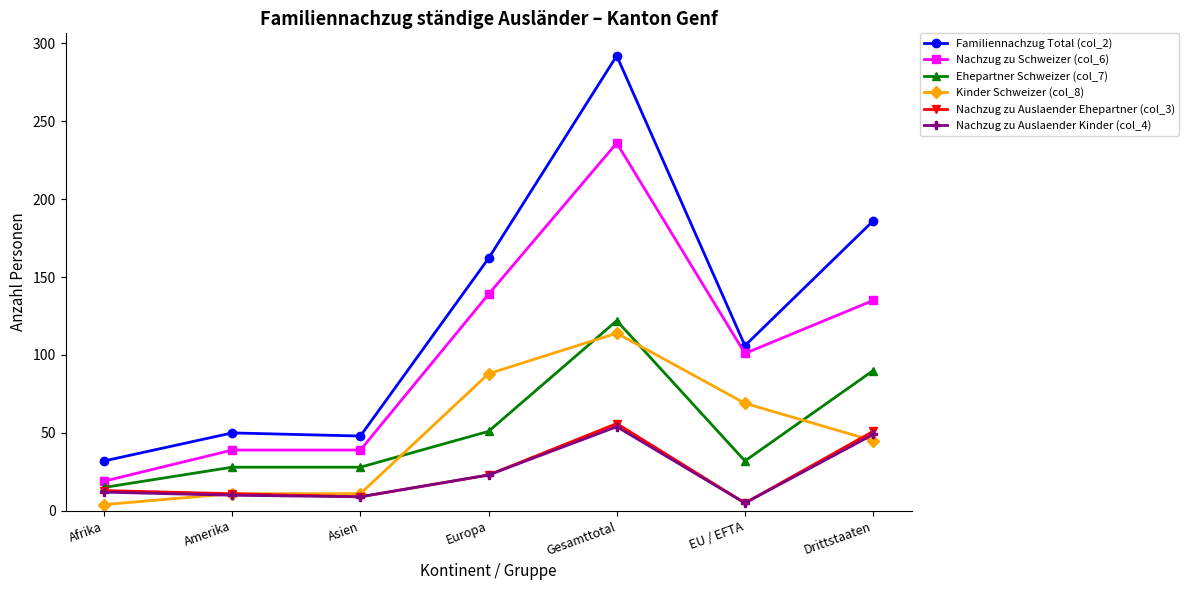

What is the difference between the highest and lowest values at Afrika?

28